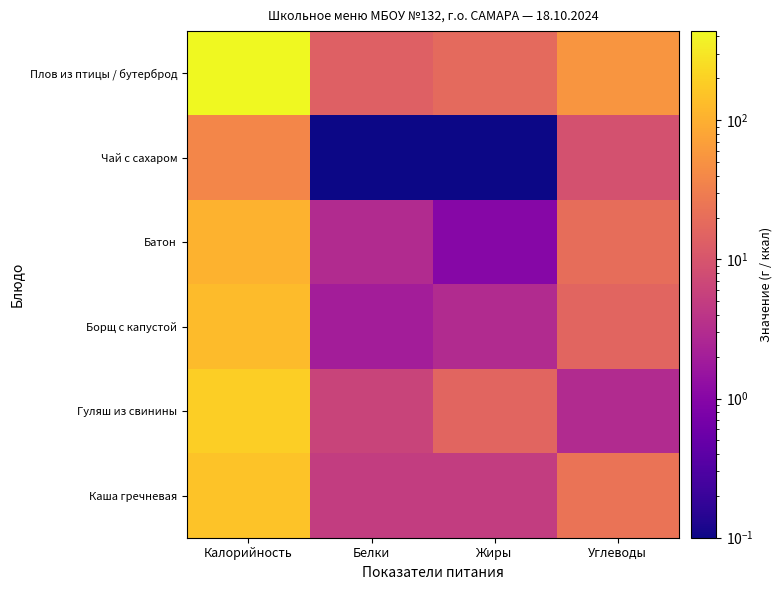

What is the smallest value displayed?

0.1